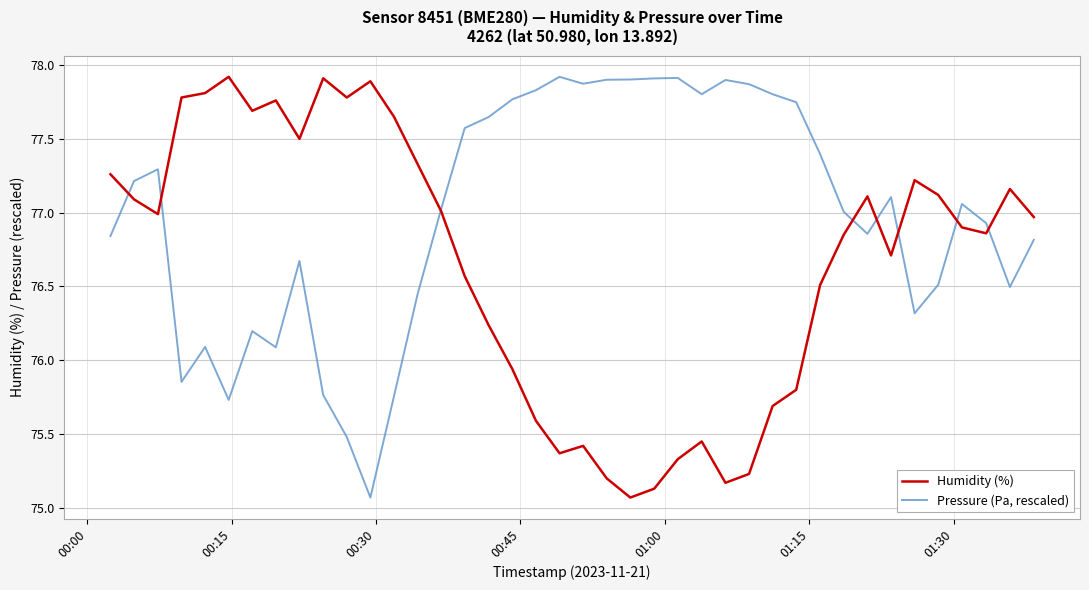

Does the chart have visible grid lines?

Yes